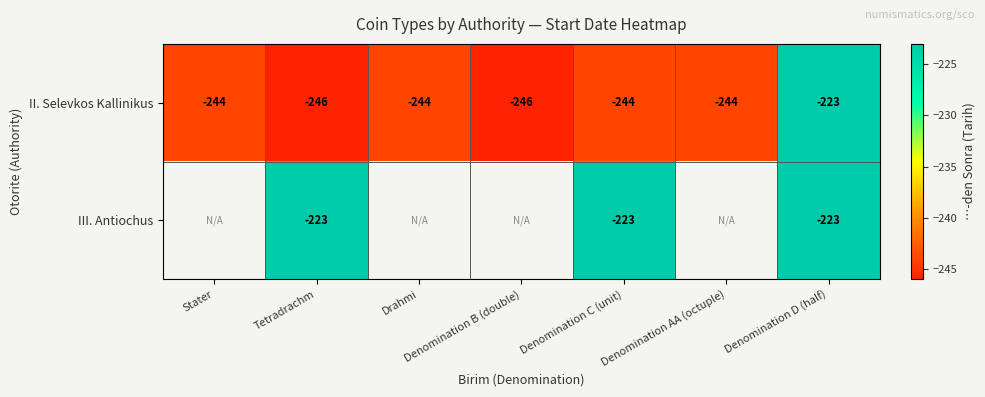

What is the maximum value for II. Selevkos Kallinikus?

-223